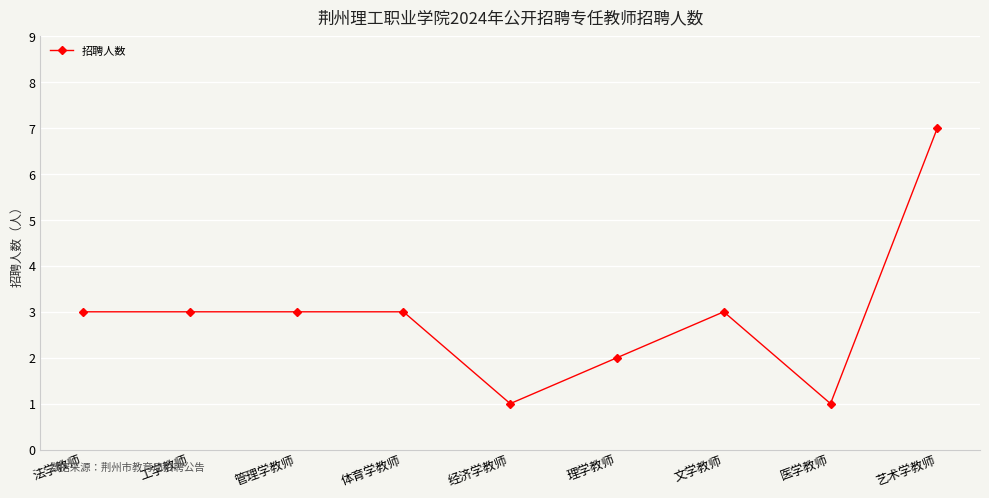

True or false: there are more than 0 points higher than both neighbors.

True